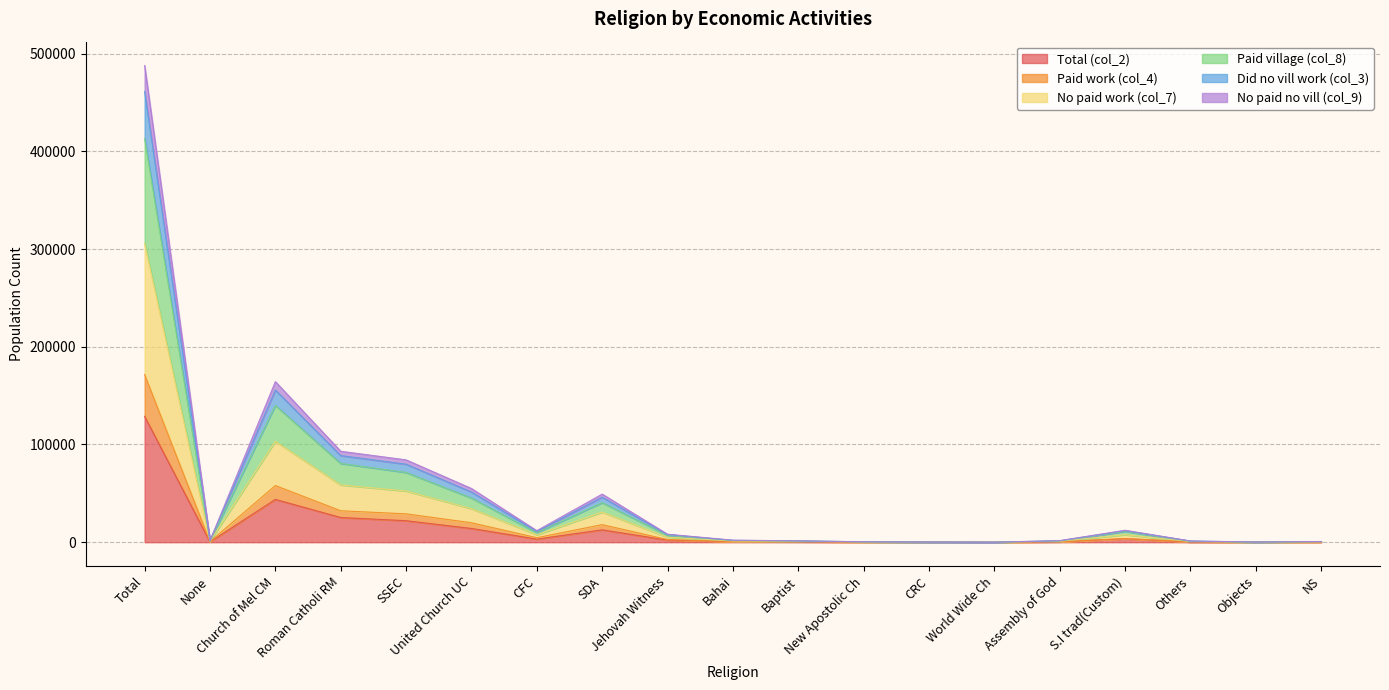

True or false: Paid village (col_8) has more than 0 interior local peaks.

True